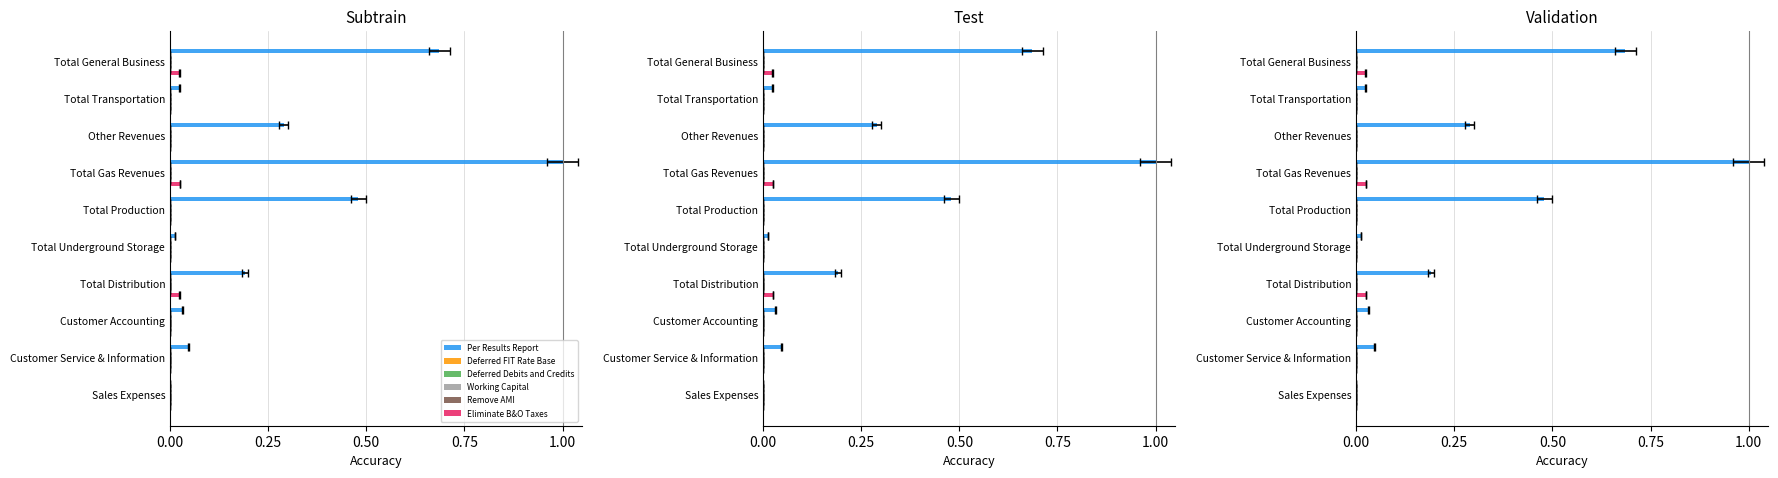

At how many categories does at least one series exceed 0?

10